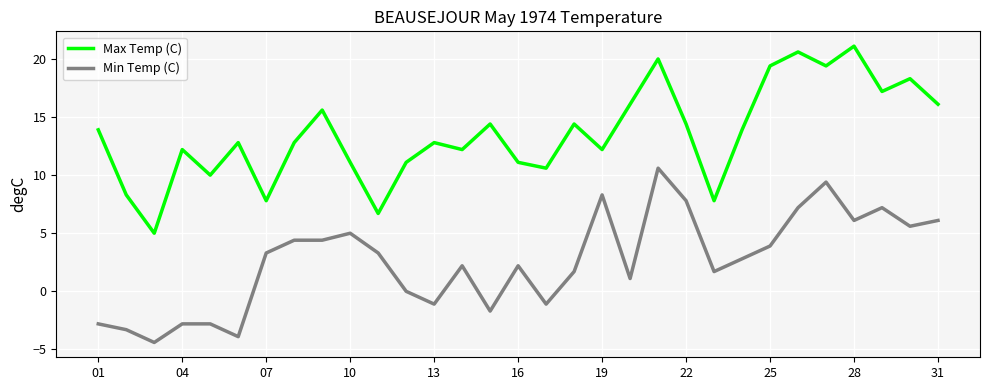

Rank the series by their maximum value, from highest to lowest.

Max Temp (C), Min Temp (C)